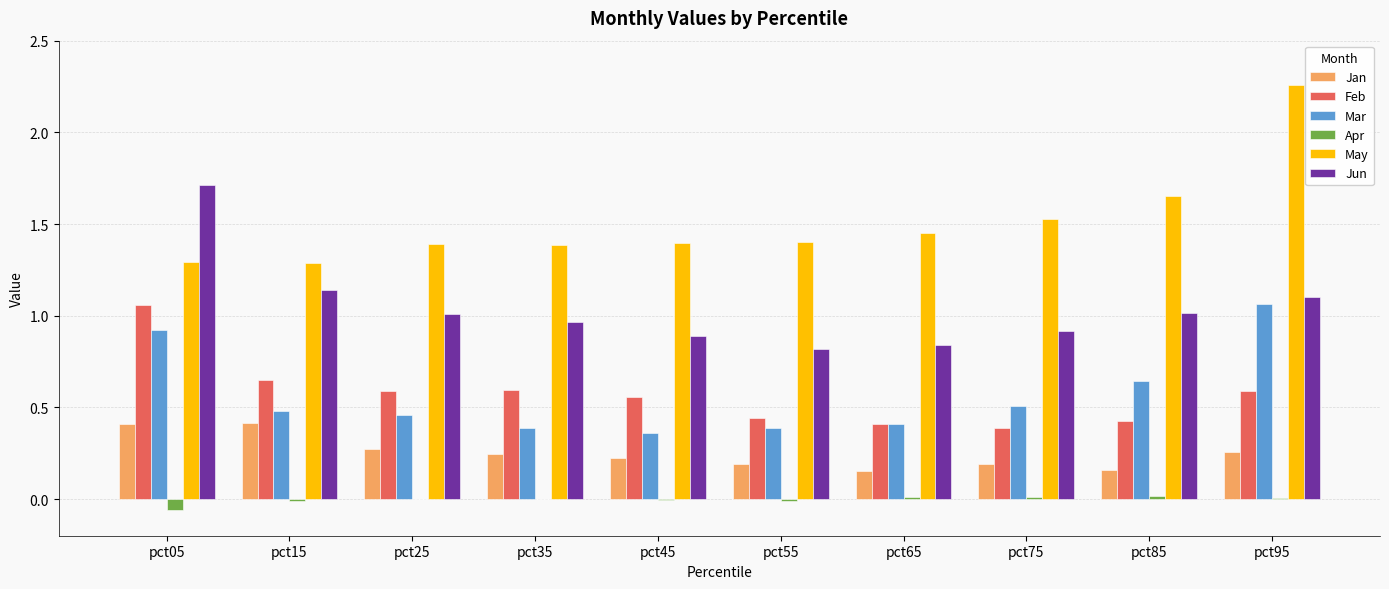

At which label does May reach its peak?

pct95